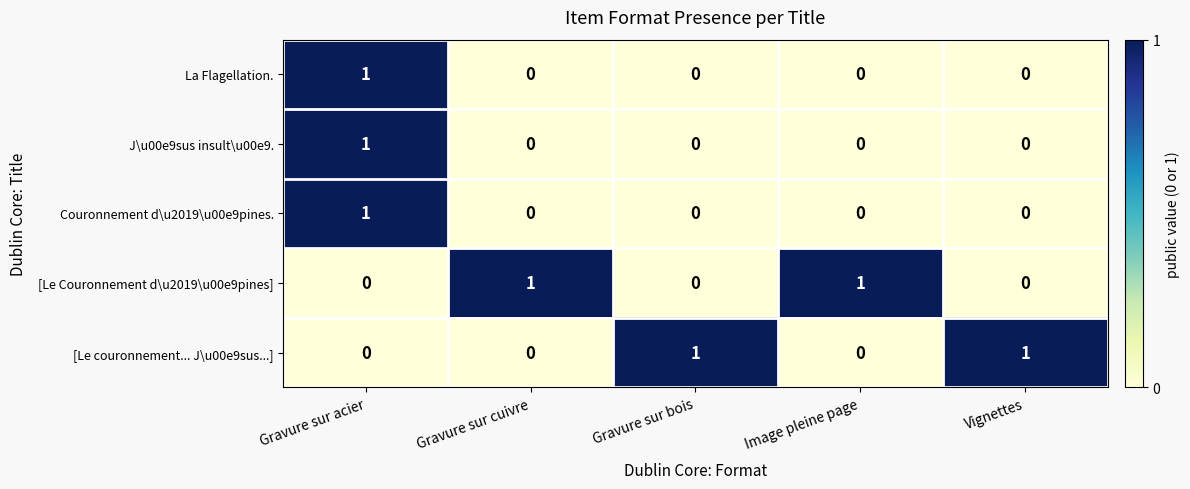

How many values in the [Le couronnement... J\u00e9sus...] series exceed 0?

2